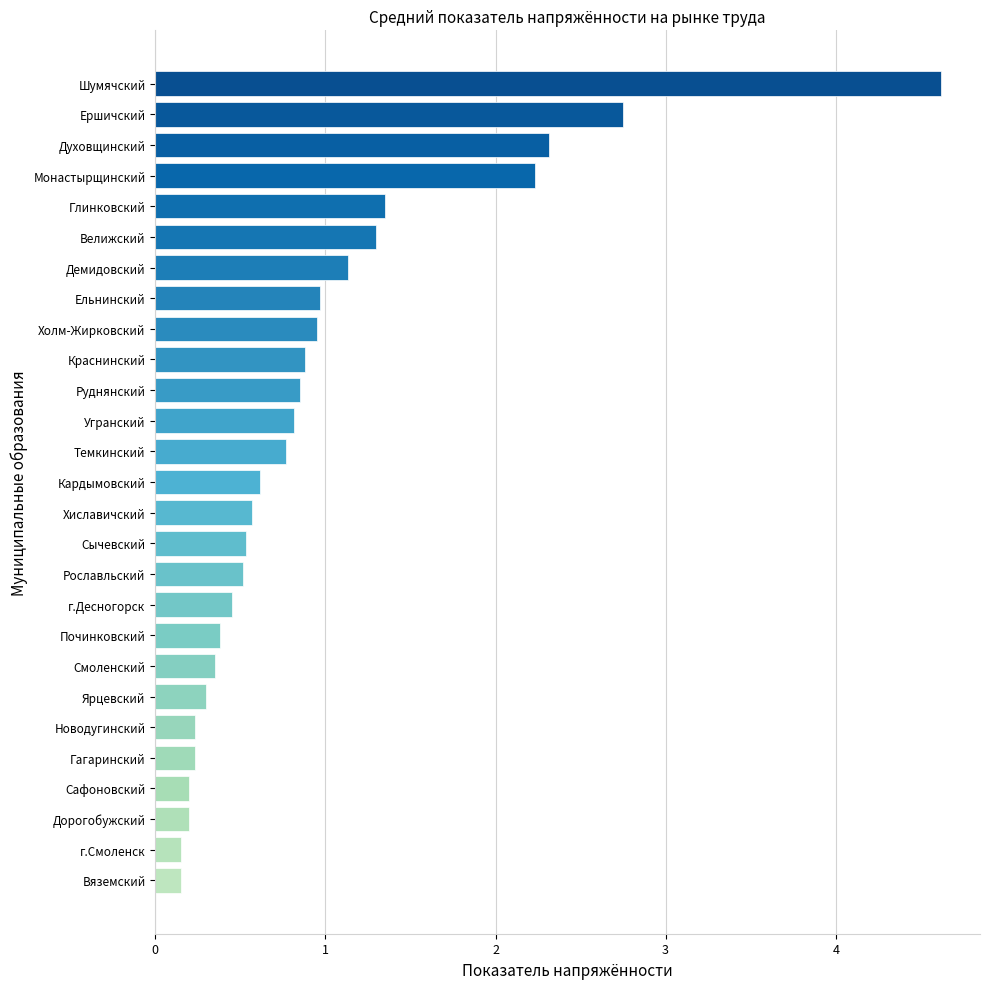

How many categories are shown in the chart?

27